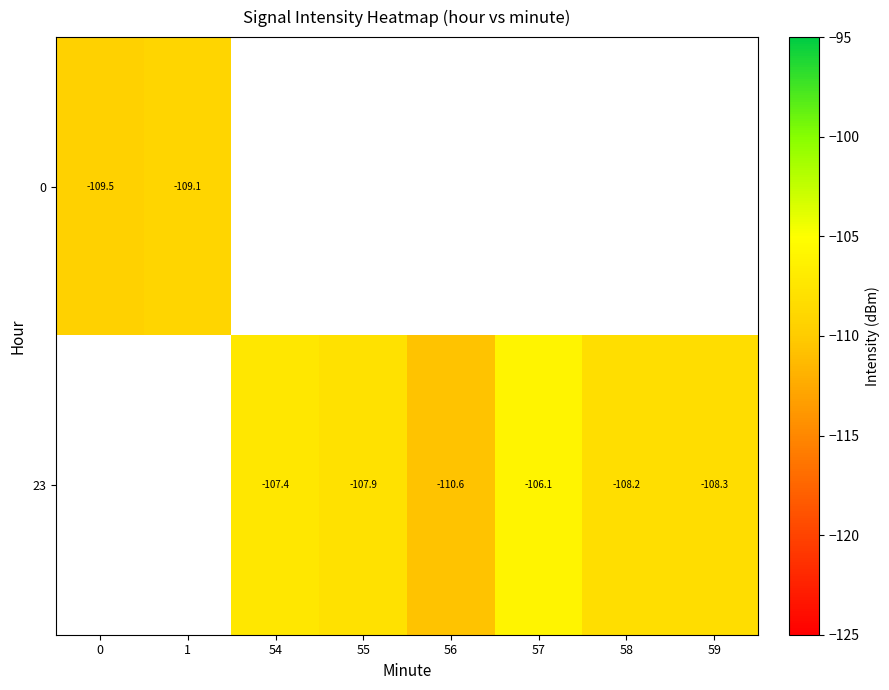

How many data points does each series have?

8